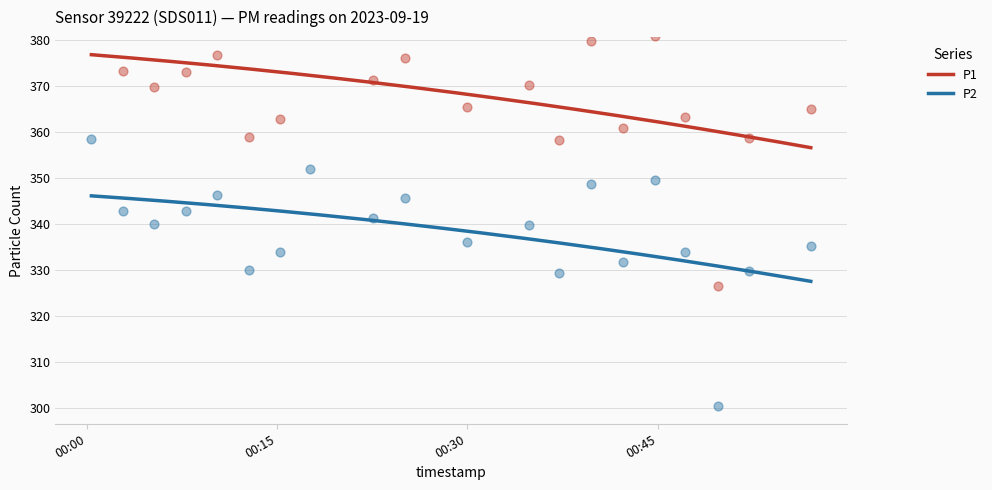

True or false: P2 and P1 cross at least once.

False